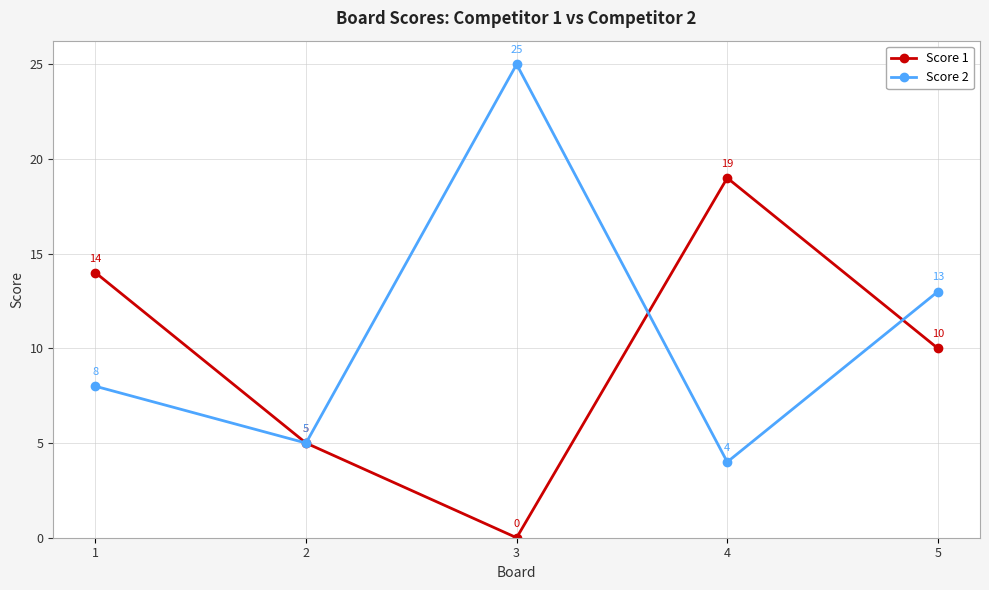

What is the value of the Score 2 point at the 3rd from the left?

25